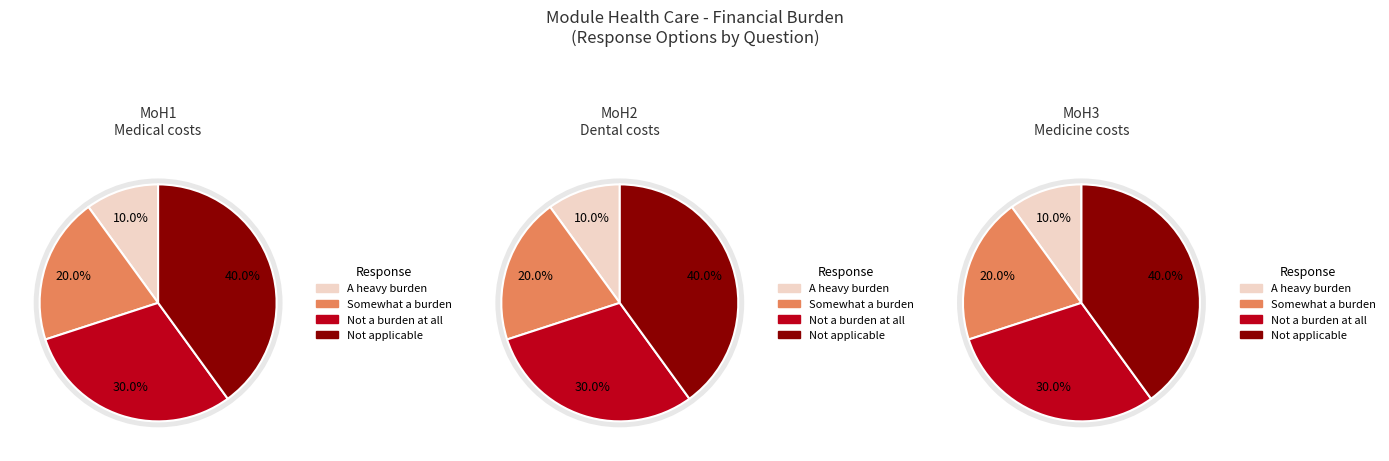

What portion of the pie excludes Not applicable?

60.0%